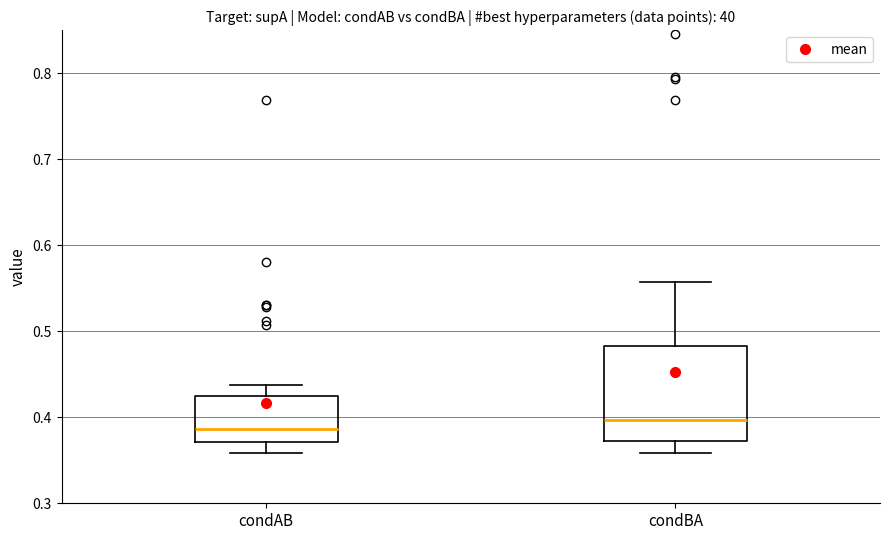

Reading left to right, read every box against the y-axis: the position of its median line, the range the box covers, and the ends of its whiskers. The values are not printed on the chart, so give them approximately, as read against the axis.

condAB: median 0.39, box 0.37 to 0.42, whiskers 0.36 to 0.44
condBA: median 0.40, box 0.37 to 0.48, whiskers 0.36 to 0.56